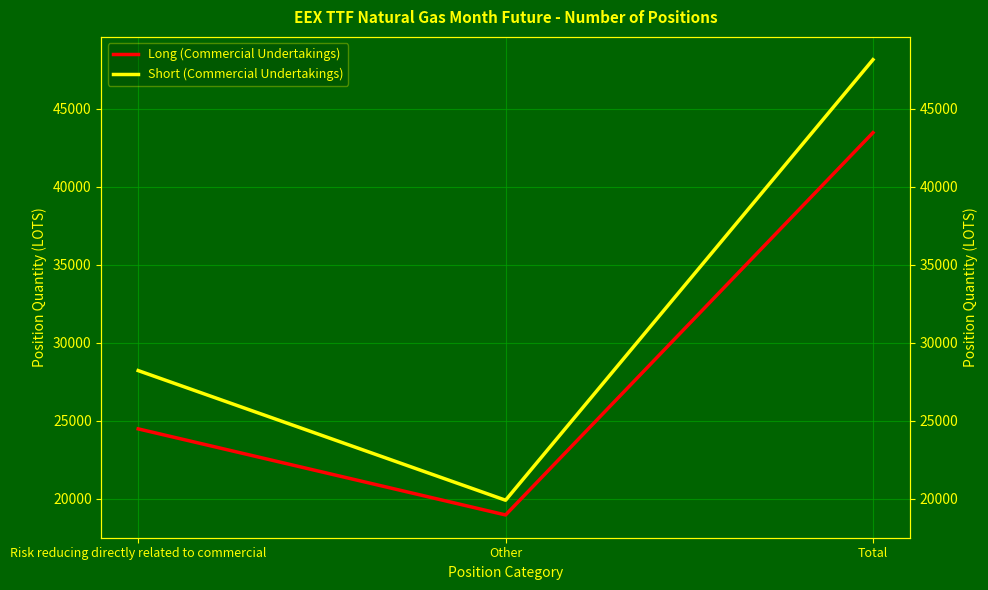

What is the minimum value shown in the chart?

18975.0